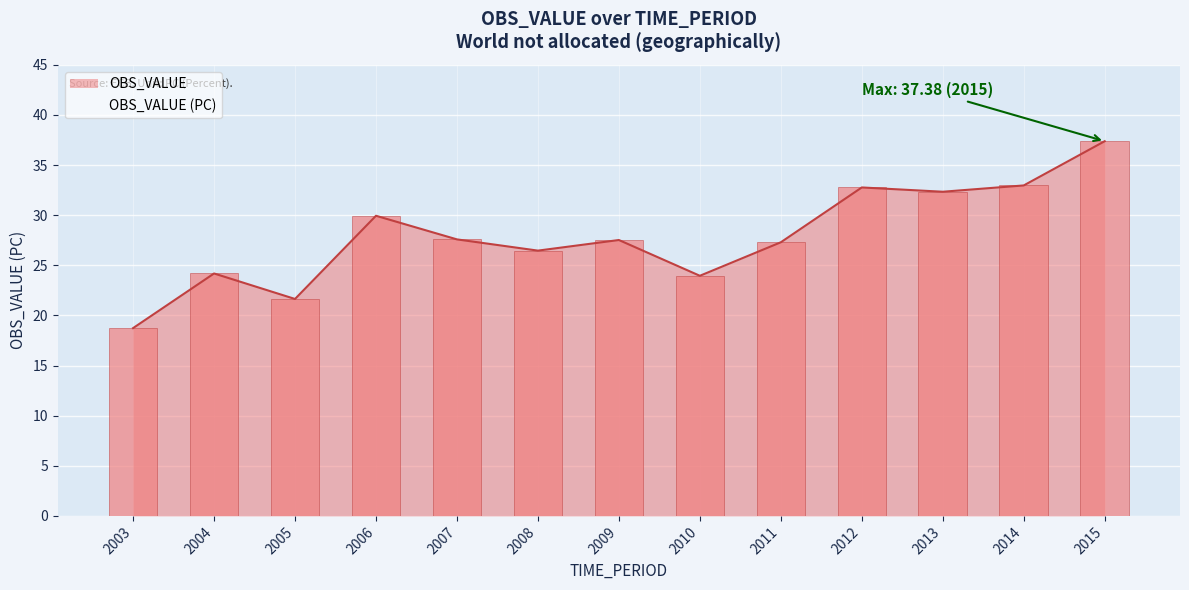

Is it true that the value at 2007 is 27.6?

True